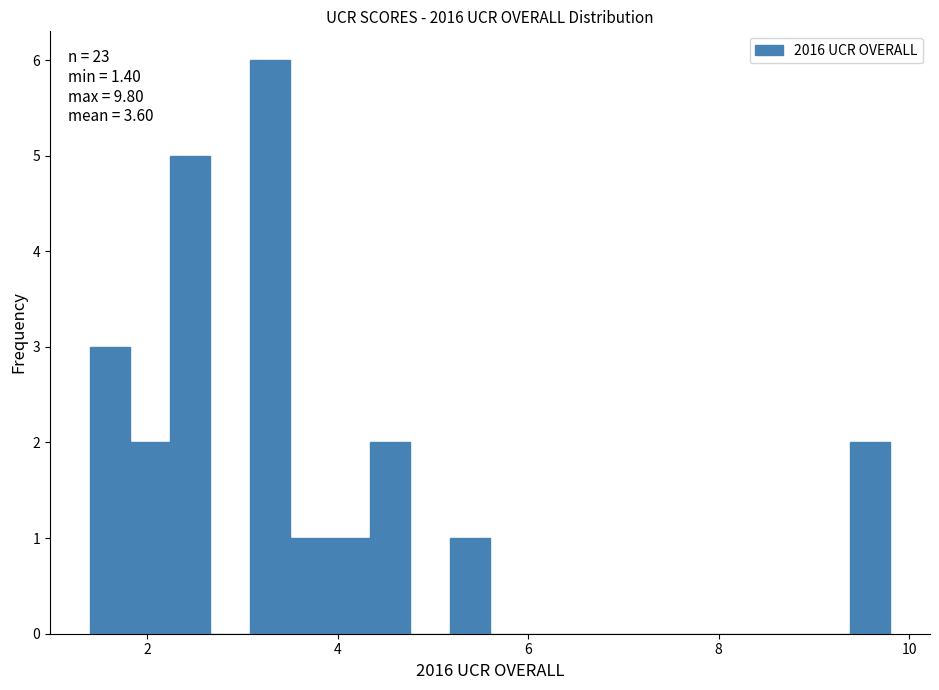

Around what value on the x-axis is the tallest bar? Give the approximate position of its centre, as read against the axis.

3.2